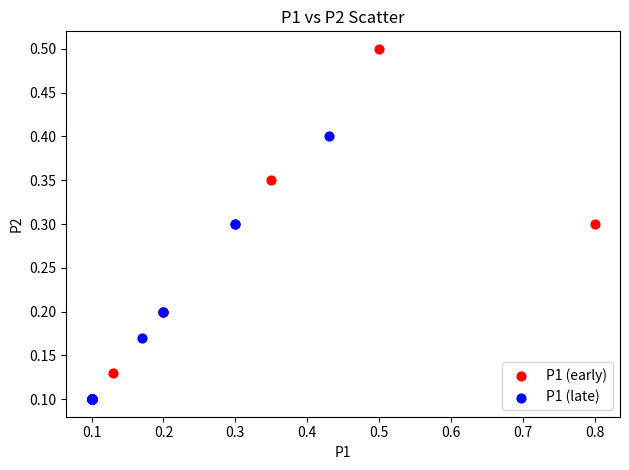

Which series reaches the maximum Y coordinate?

P1 (early)